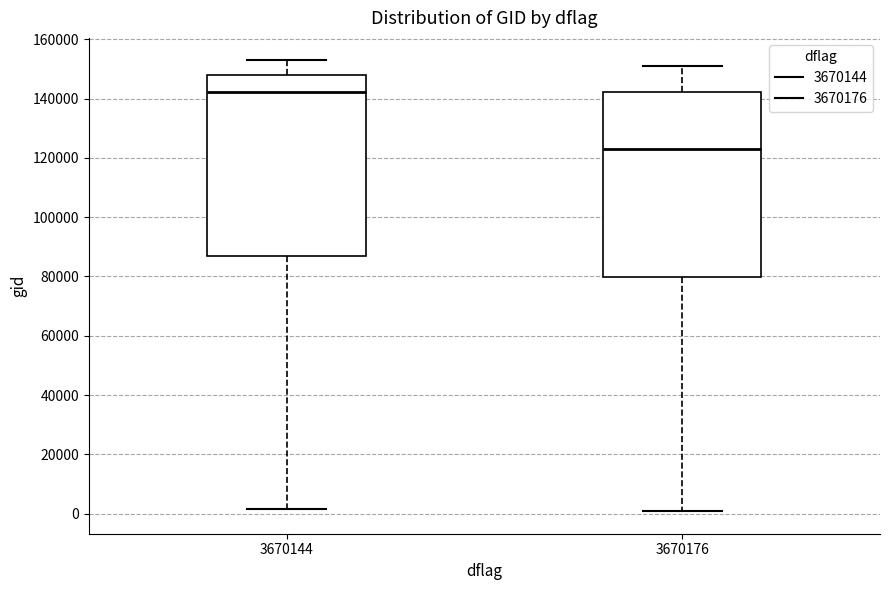

Reading left to right, transcribe this box plot: for each box, give where its median line is, the range the box spans, and where its two whiskers end, as read against the y-axis. The values are not printed on the chart, so give them approximately, as read against the axis.

3670144: median 142000, box 86000 to 148000, whiskers 2000 to 152000
3670176: median 124000, box 80000 to 142000, whiskers 0 to 150000